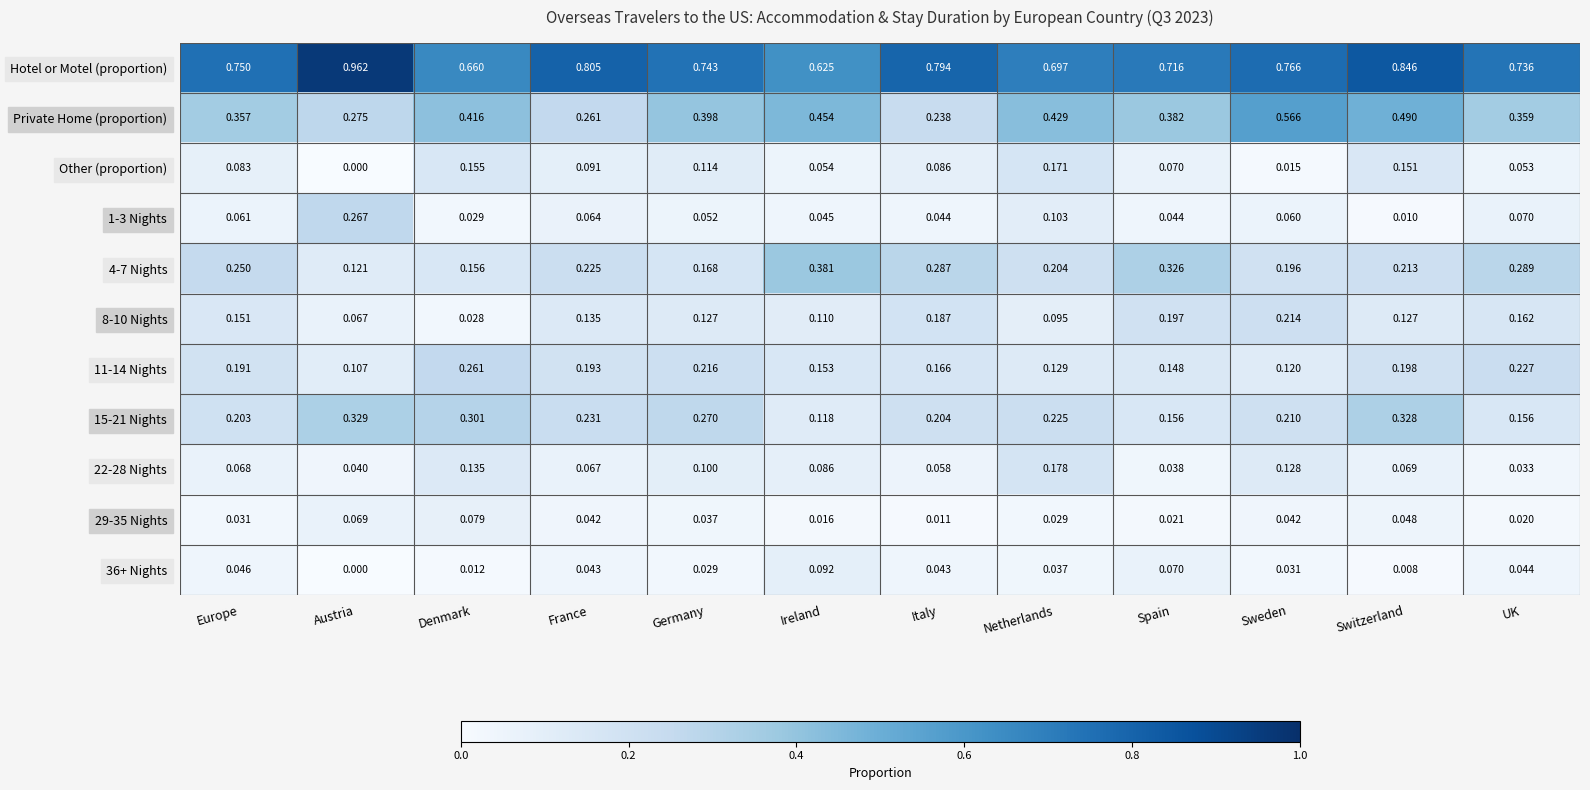

At which category is the sum across all series the highest?

Switzerland